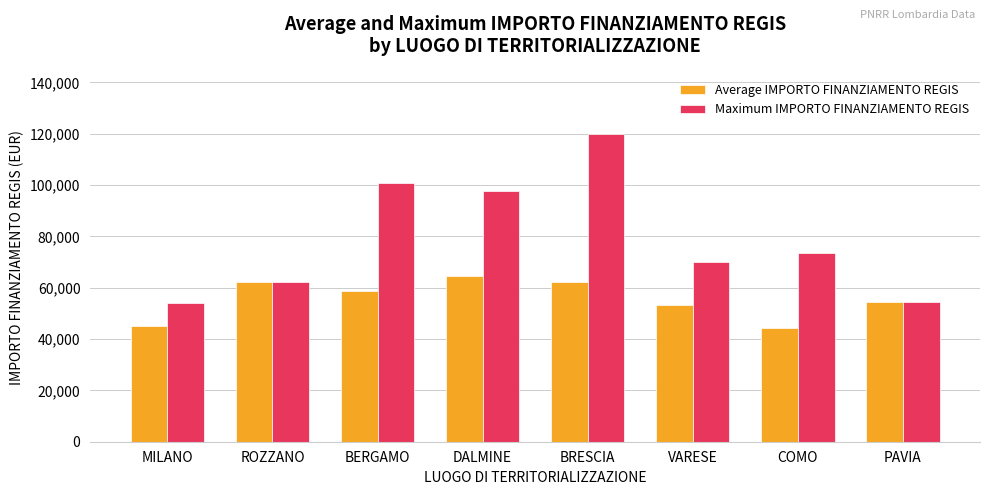

How many bars are there in each group?

2